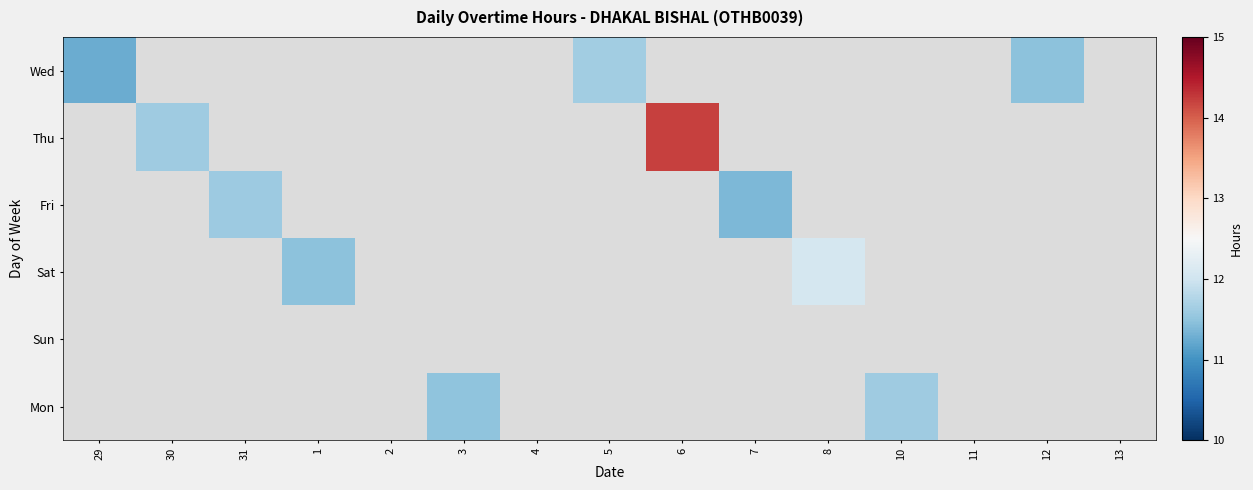

Which category has the lowest value in the Wed series?

29